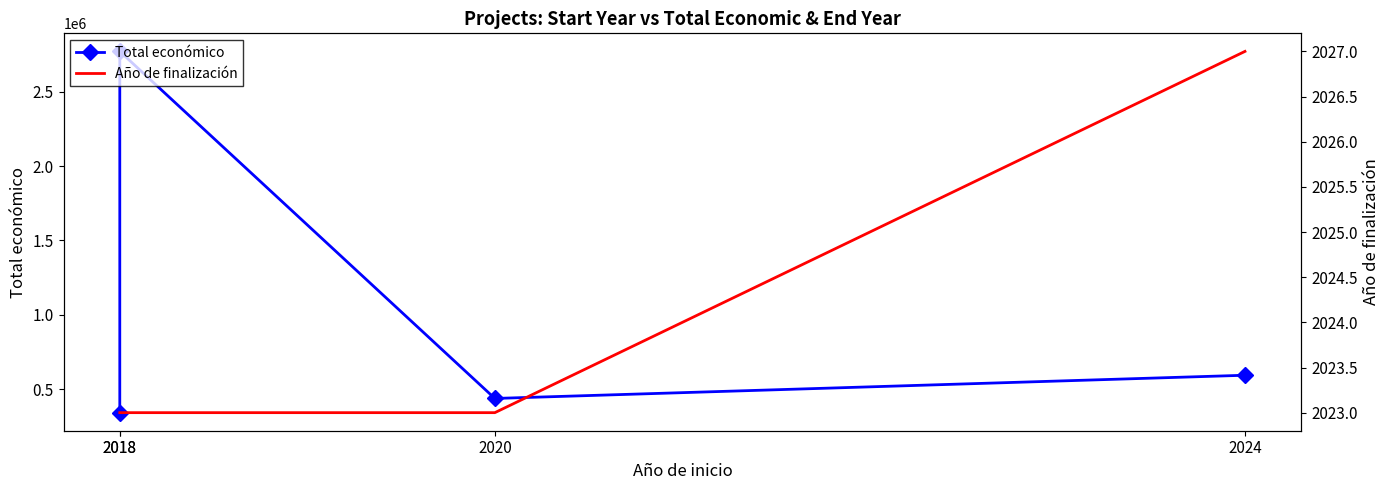

Read the Año de finalización value at 2018.

2023